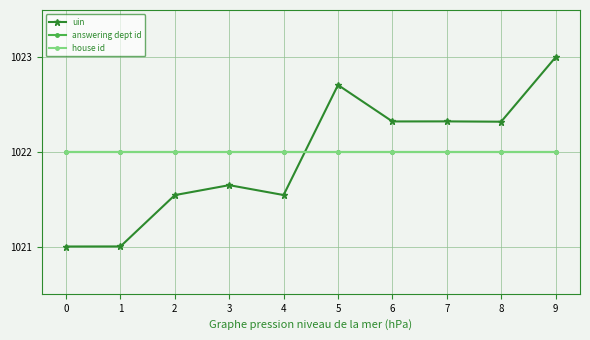

Is this an area chart (filled region under the line)?

No